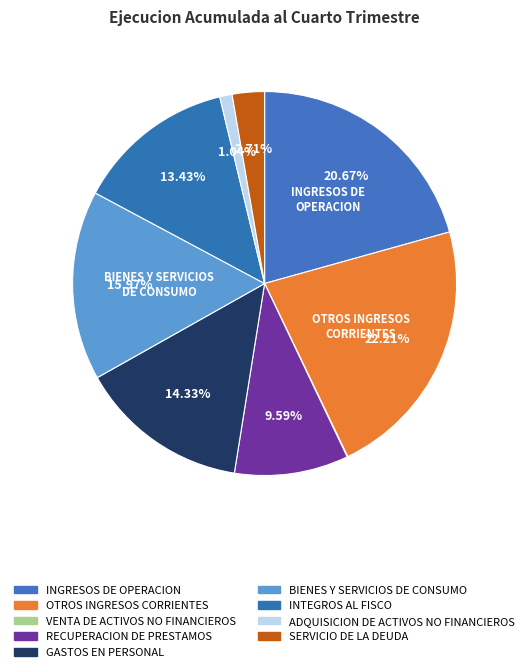

What is the change in value from ADQUISICION DE ACTIVOS NO FINANCIEROS to SERVICIO DE LA DEUDA?

+422555